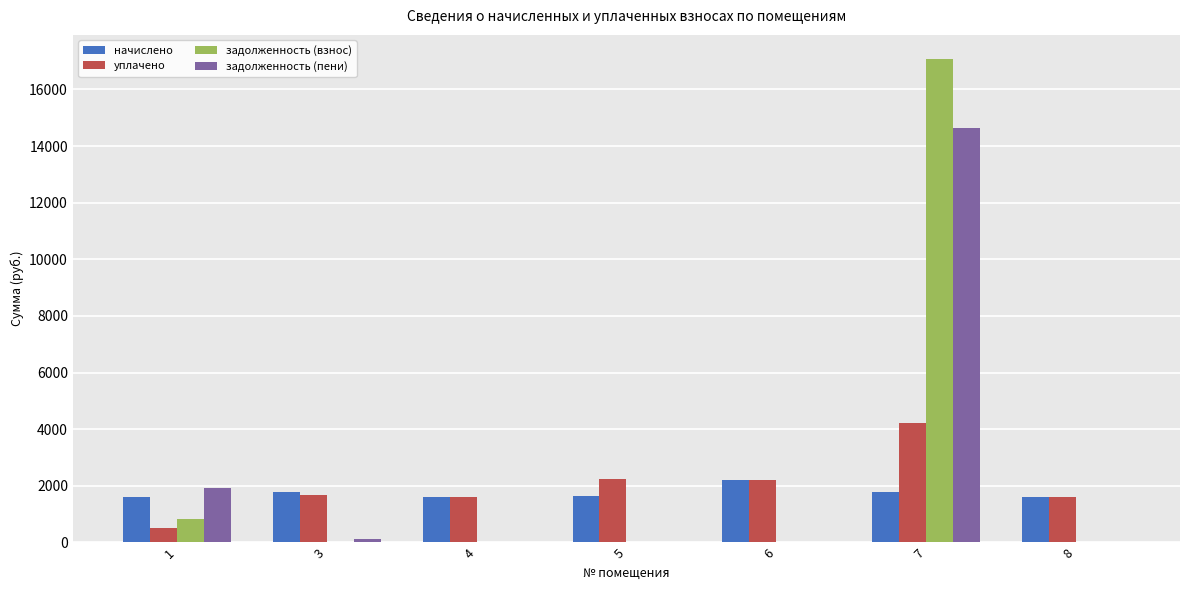

What is the sum of all задолженность (взнос) values?

17891.0